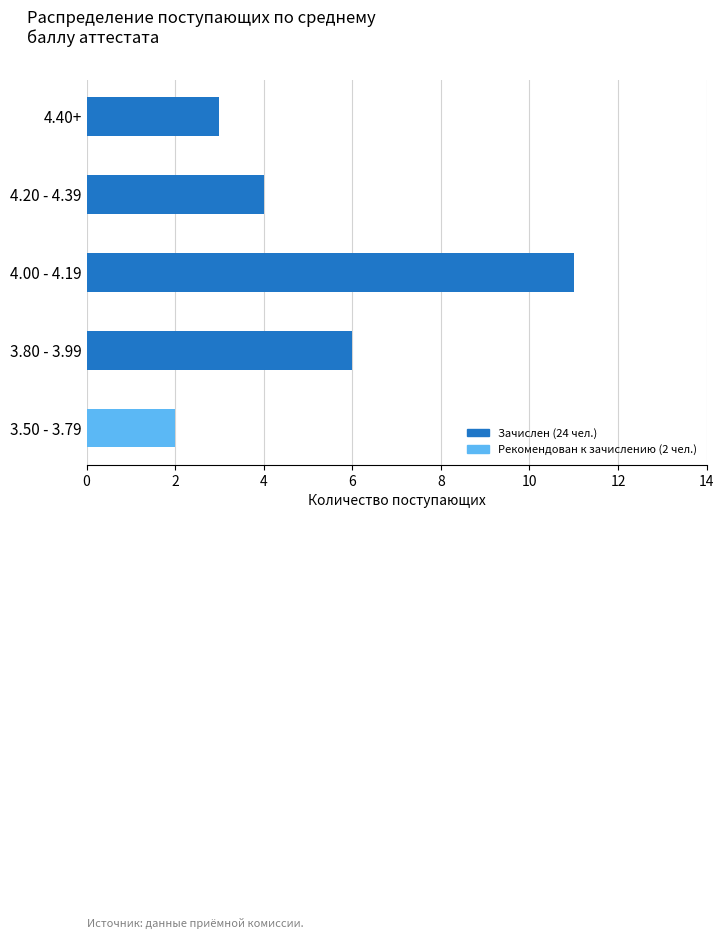

Reading top to bottom, what are all the values shown in this chart?

3	4	11	6	2